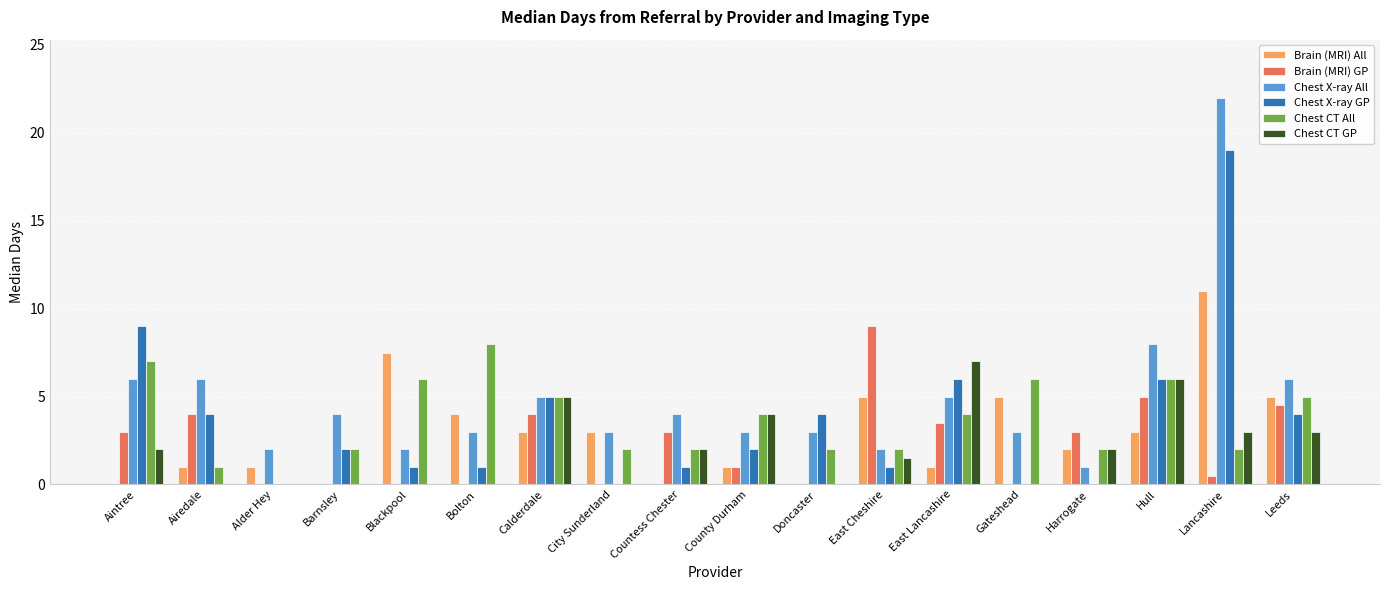

Which series has the largest total across all categories?

Chest X-ray All